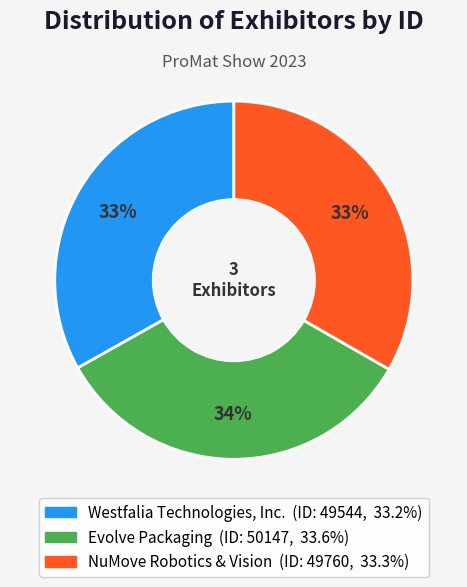

To the nearest percent, what is the combined percentage of NuMove Robotics & Vision and Evolve Packaging?

67%